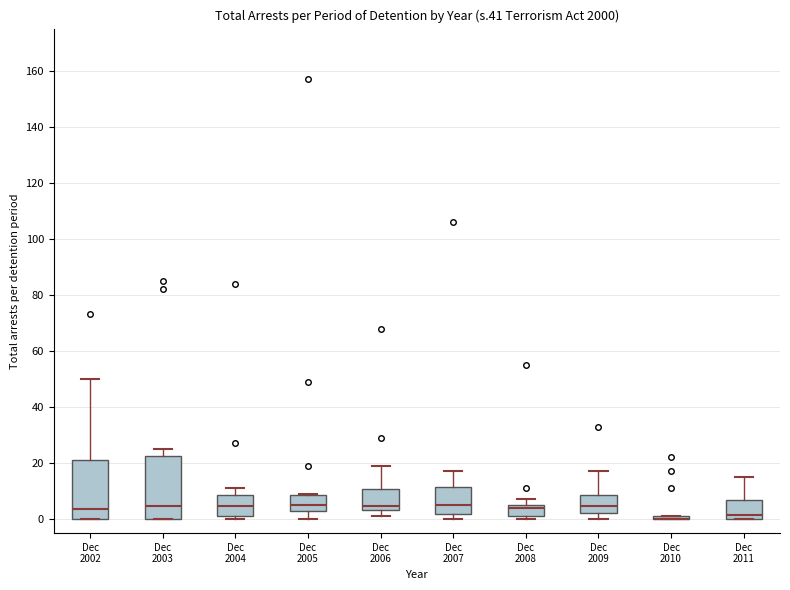

Reading left to right, transcribe this box plot: for each box, give where its median line is, the range the box spans, and where its two whiskers end, as read against the y-axis. The values are not printed on the chart, so give them approximately, as read against the axis.

Dec 2002: median 4, box 0 to 22, whiskers 0 to 50
Dec 2003: median 4, box 0 to 22, whiskers 0 to 26
Dec 2004: median 4, box 2 to 8, whiskers 0 to 12
Dec 2005: median 6, box 4 to 8, whiskers 0 to 10
Dec 2006: median 4 (just above the box's lower edge), box 4 to 10, whiskers 2 to 20
Dec 2007: median 6, box 2 to 12, whiskers 0 to 18
Dec 2008: median 4, box 2 to 6, whiskers 0 to 8
Dec 2009: median 4, box 2 to 8, whiskers 0 to 18
Dec 2010: box collapsed to a line at 0, whiskers 0 to 2
Dec 2011: median 2, box 0 to 6, whiskers 0 to 16